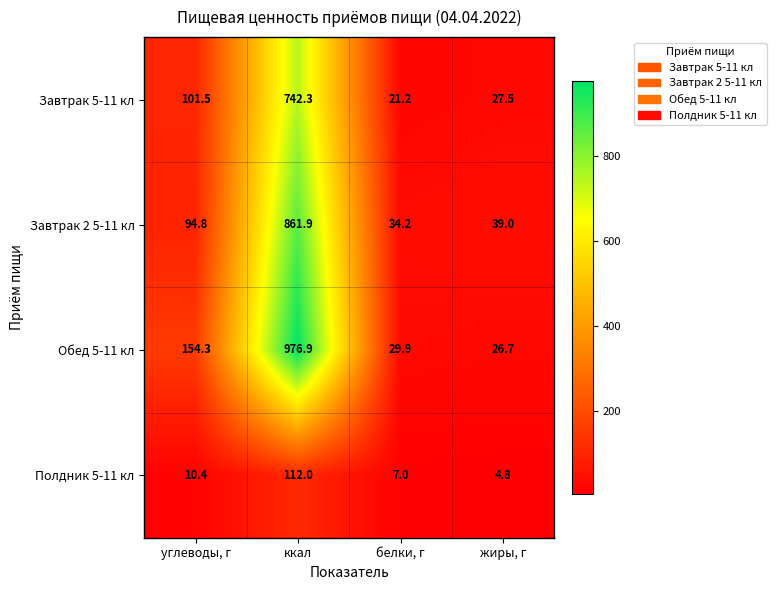

At which category does the chart reach its peak across all series?

ккал